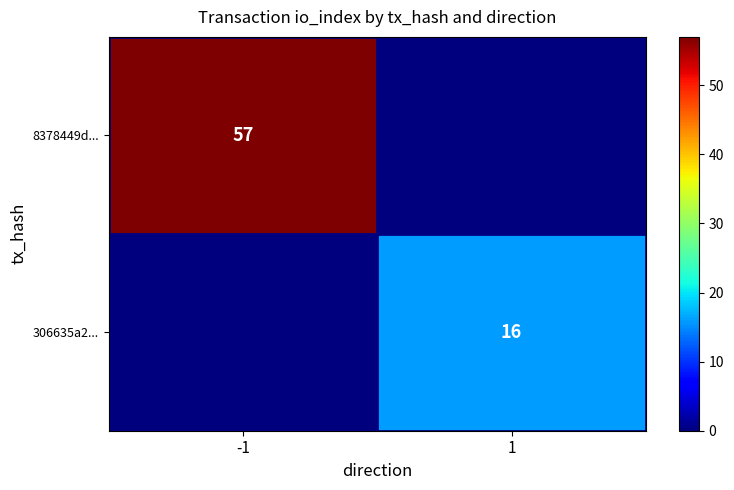

Is the value of 8378449d... at -1 greater than the value of 306635a2... at 1?

Yes